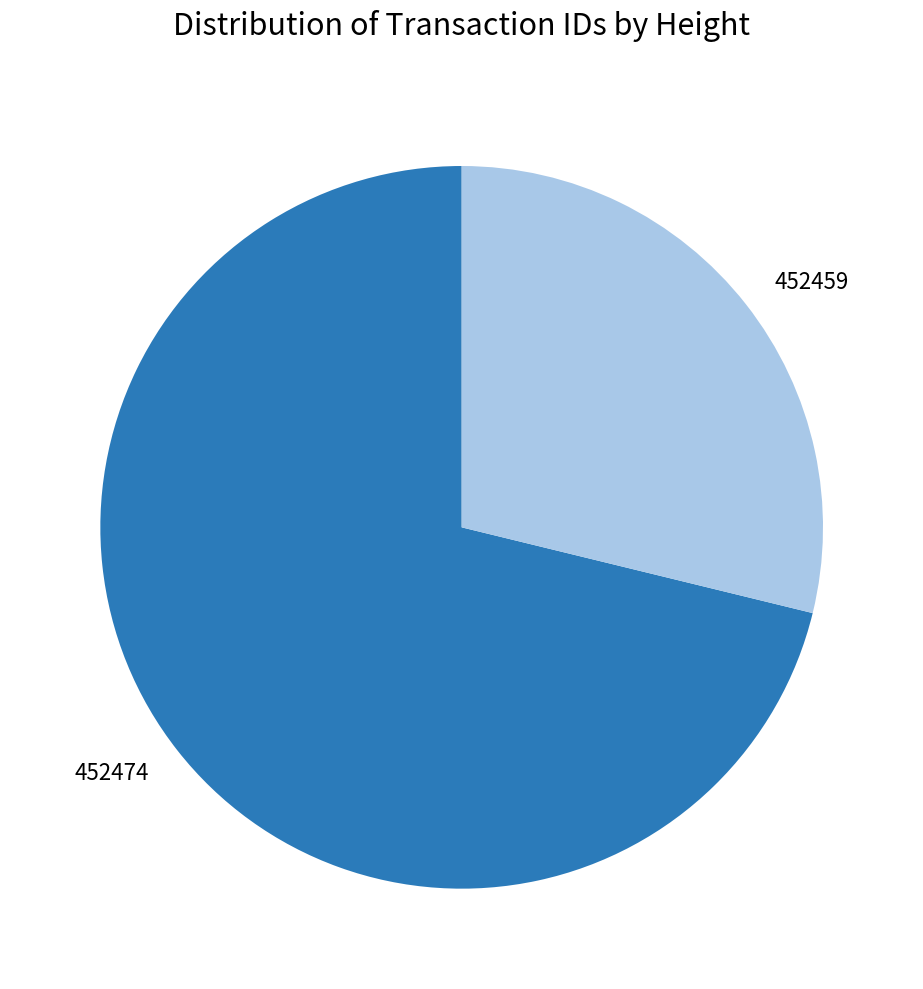

Is the sum of 452474 and 452459 greater than half?

Yes